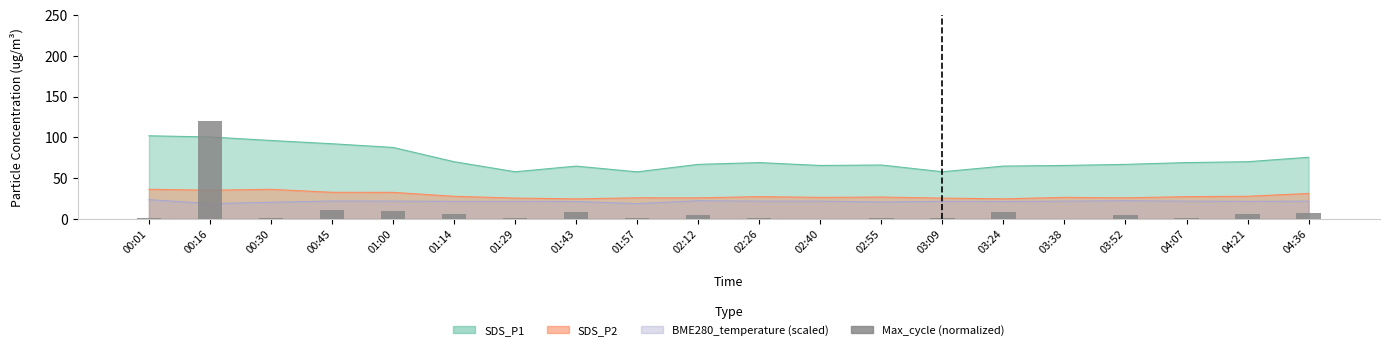

Reading left to right, what are all the values shown in this chart?

00:01=0.9	00:16=120.0	00:30=0.7	00:45=11.3	01:00=9.0	01:14=5.9	01:29=1.3	01:43=8.0	01:57=0.6	02:12=5.0	02:26=0.9	02:40=0.0	02:55=0.7	03:09=1.3	03:24=8.0	03:38=0.0	03:52=5.0	04:07=0.9	04:21=5.9	04:36=7.3